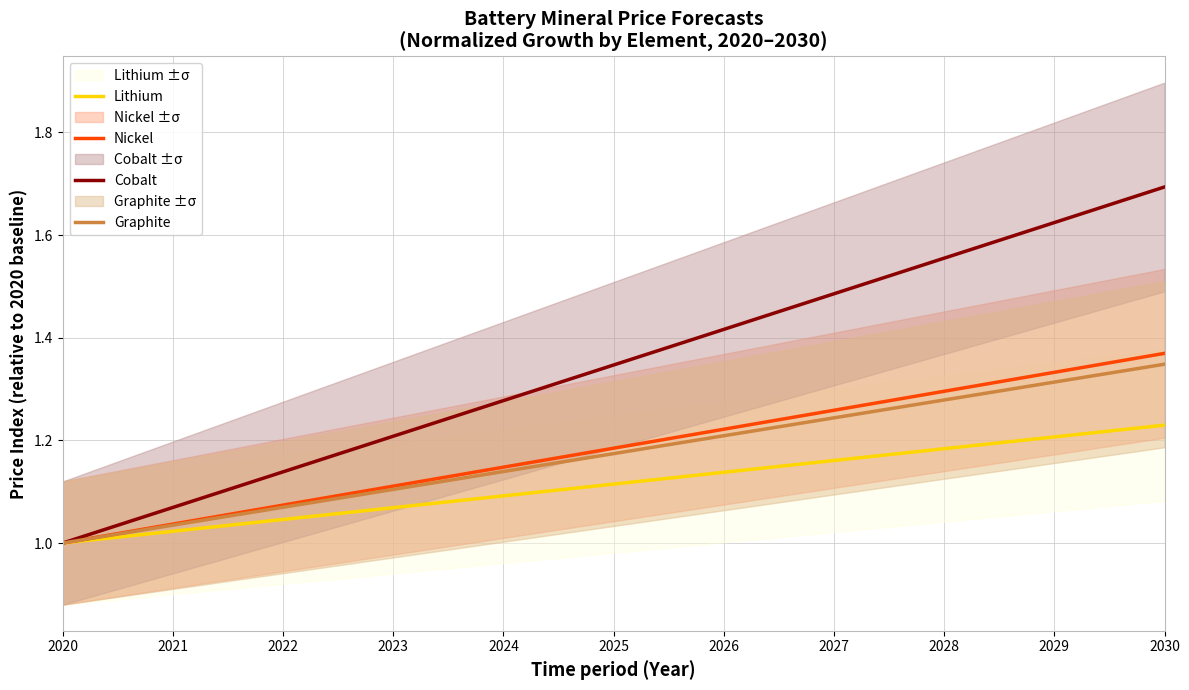

How many series are shown in this chart?

4